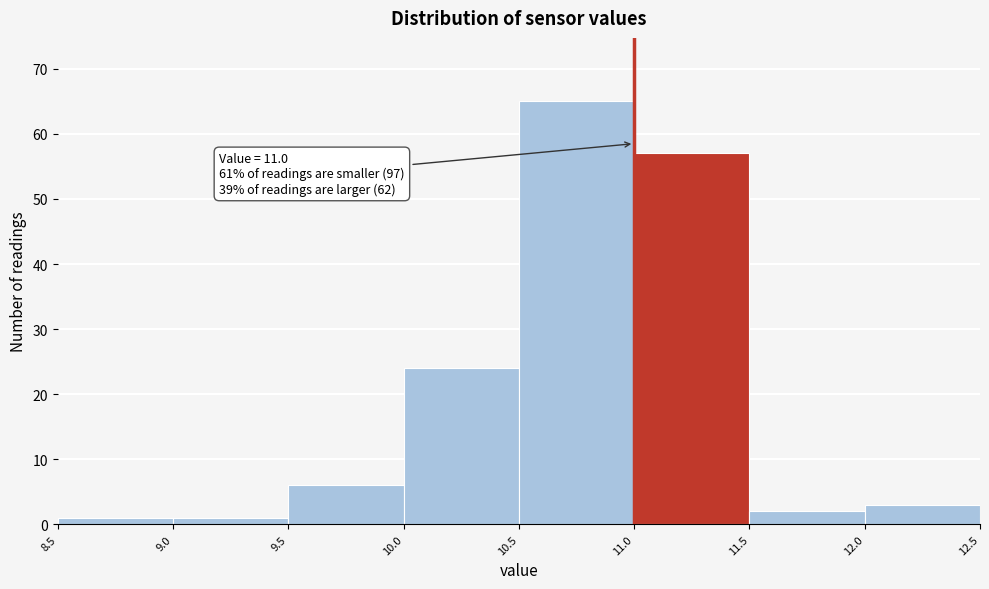

Over which range of the x-axis is the bar tallest?

10.5 to 11.0